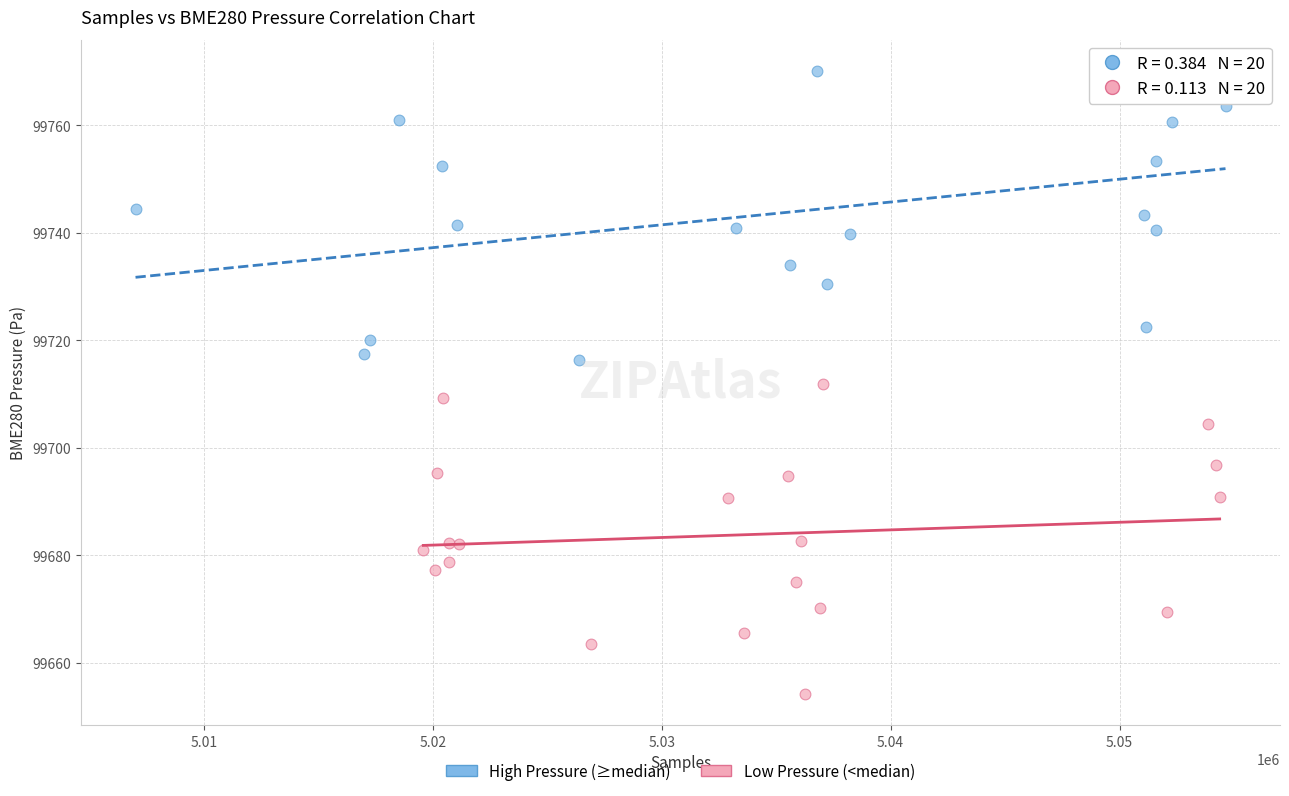

Which series contains the highest Y value?

High Pressure (≥median)